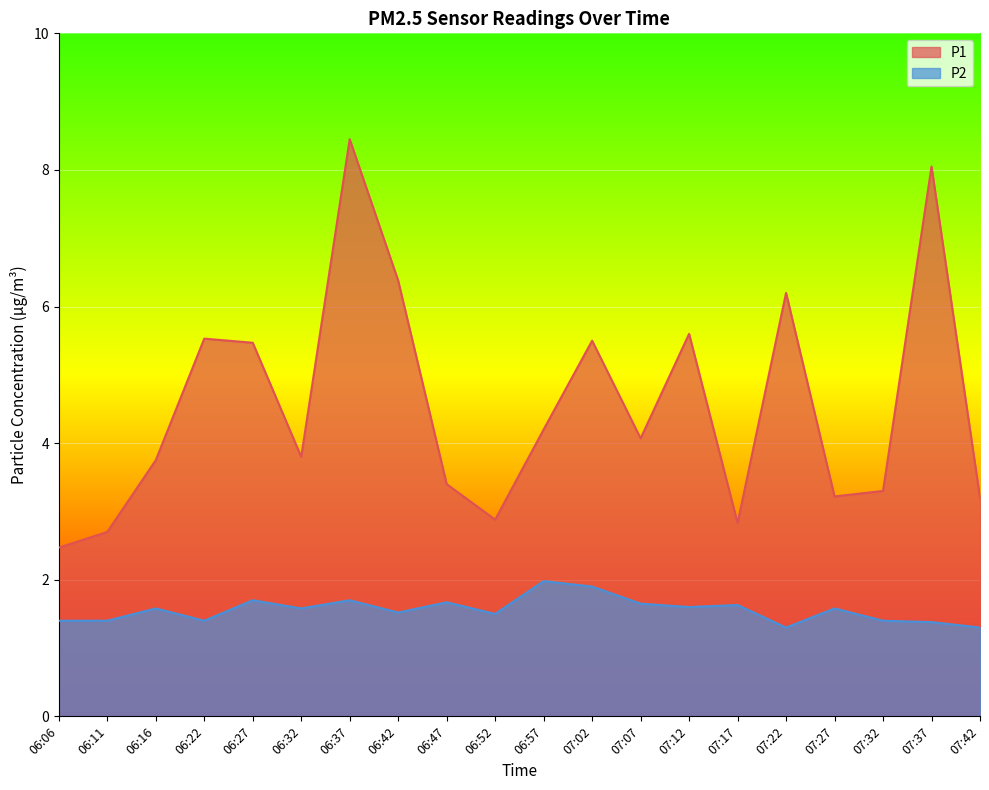

Between 06:32 and 07:07, which is larger?

07:07